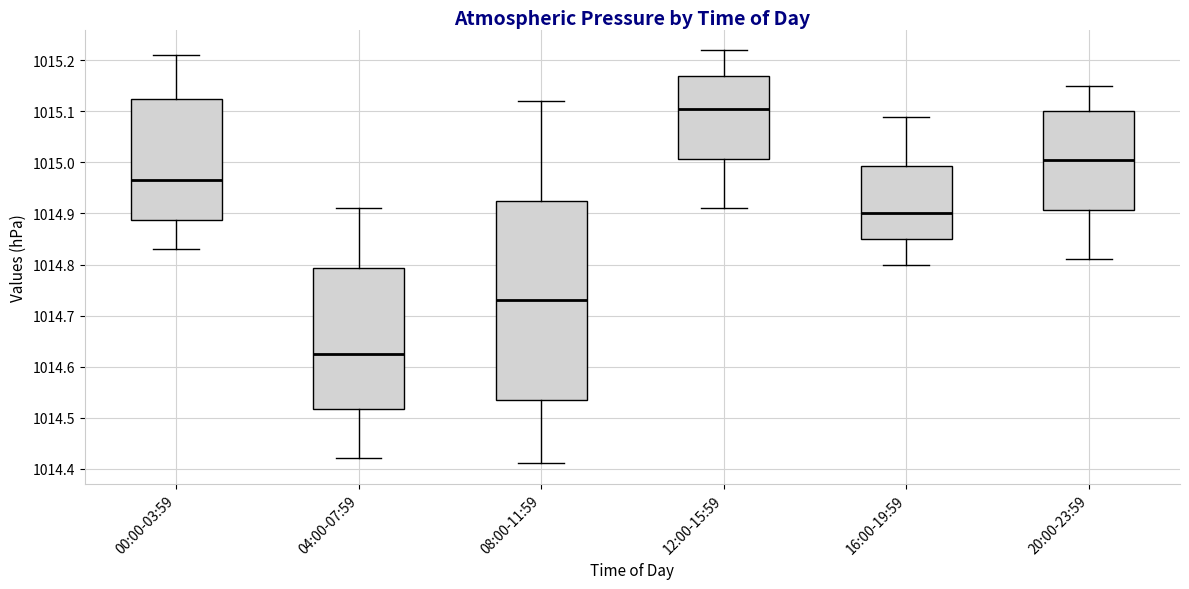

Which box has the lowest median line?

04:00-07:59